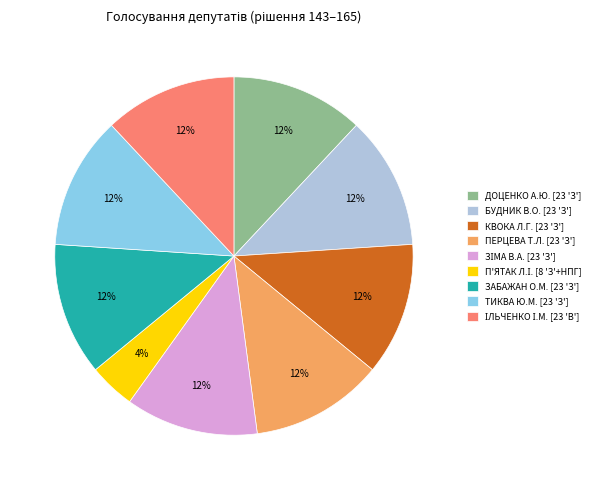

Does any single category account for the majority?

No